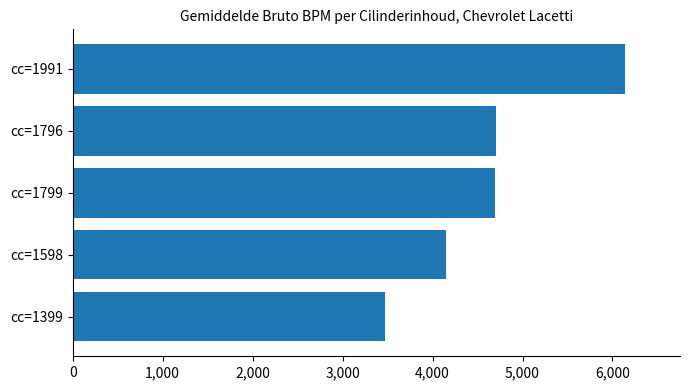

Does the chart contain any negative values?

No